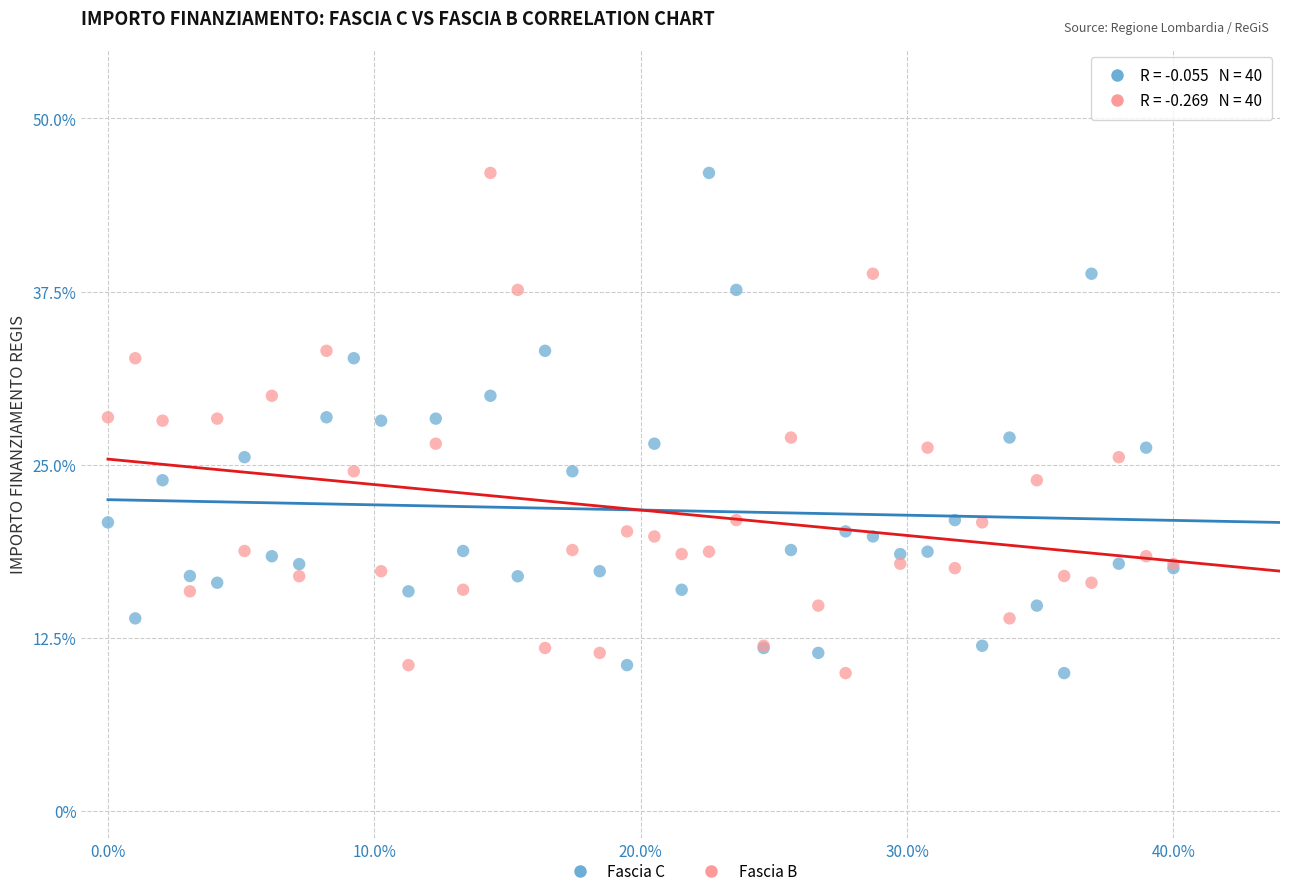

What are all the series names shown in the legend?

Fascia C, Fascia B